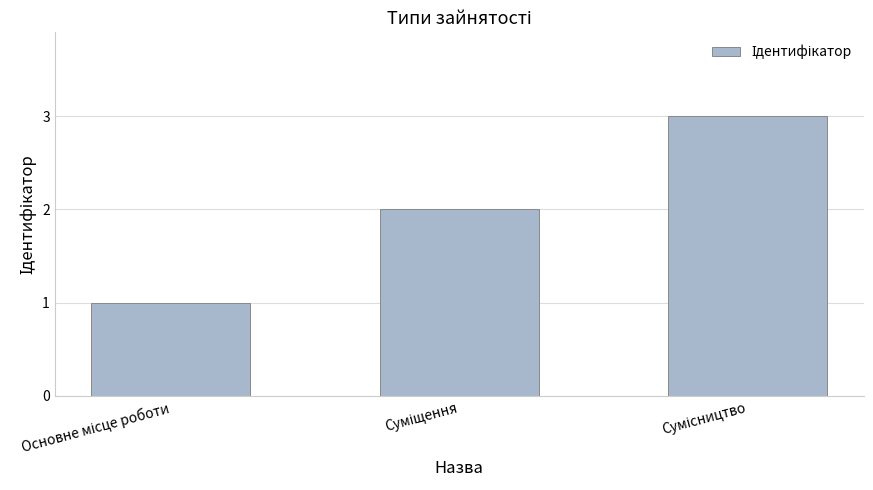

What is the maximum value shown in the chart?

3